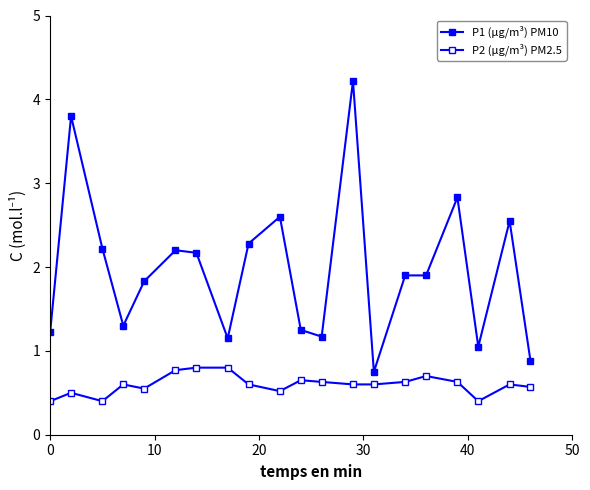

How many interior local peaks does the P2 (µg/m³) PM2.5 series have?

5